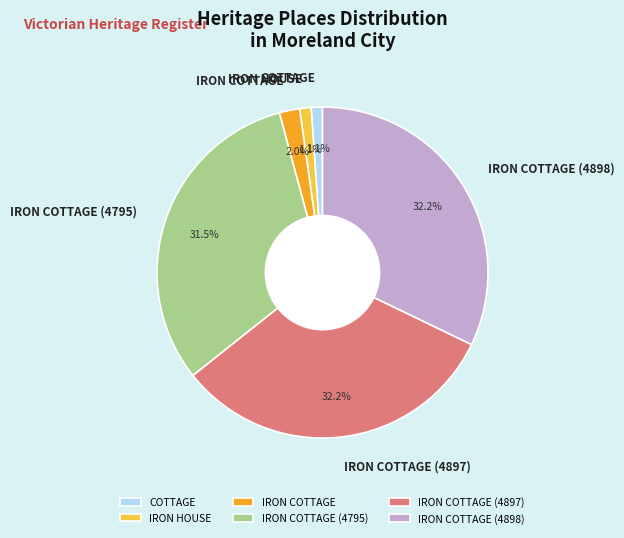

To the nearest percent, what is the average slice percentage?

17%